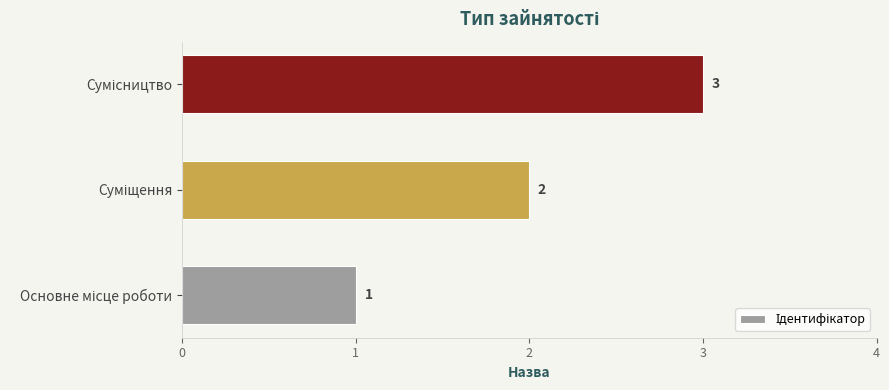

Count the values in the range 1 to 3.

3